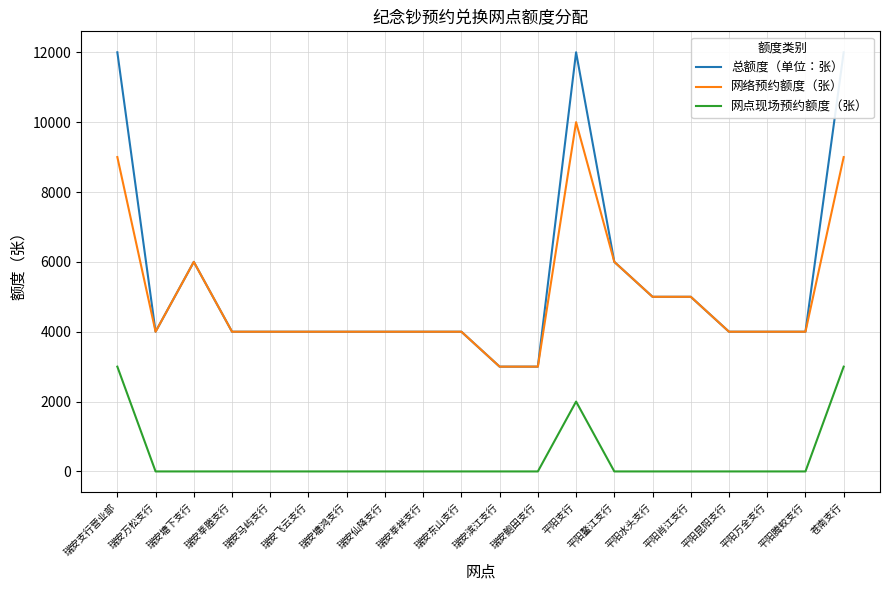

Where is 网点现场预约额度（张） nearest to the value 1500?

平阳支行